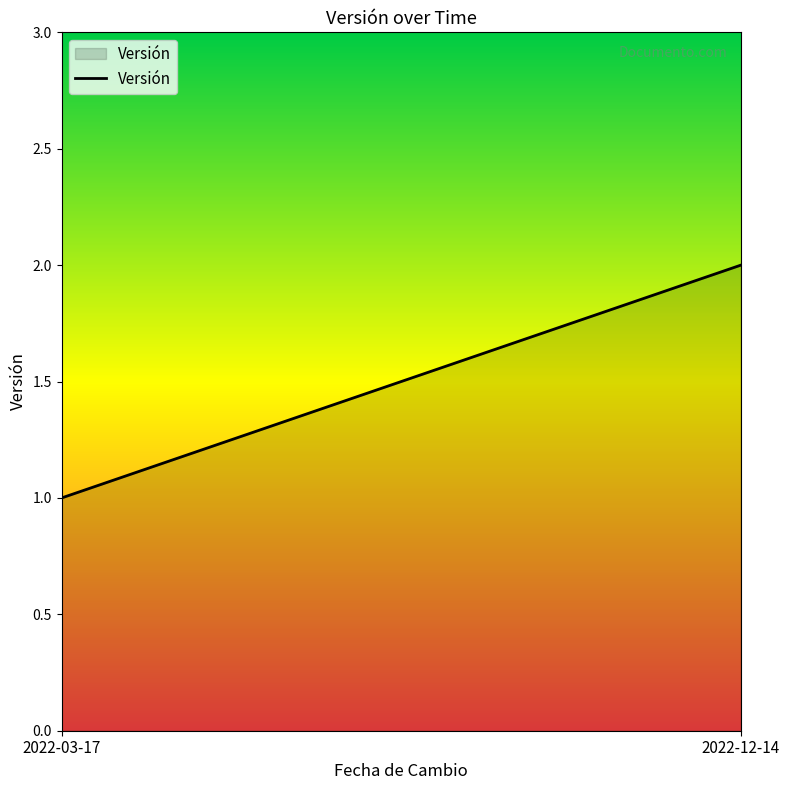

How many values are below 2?

1